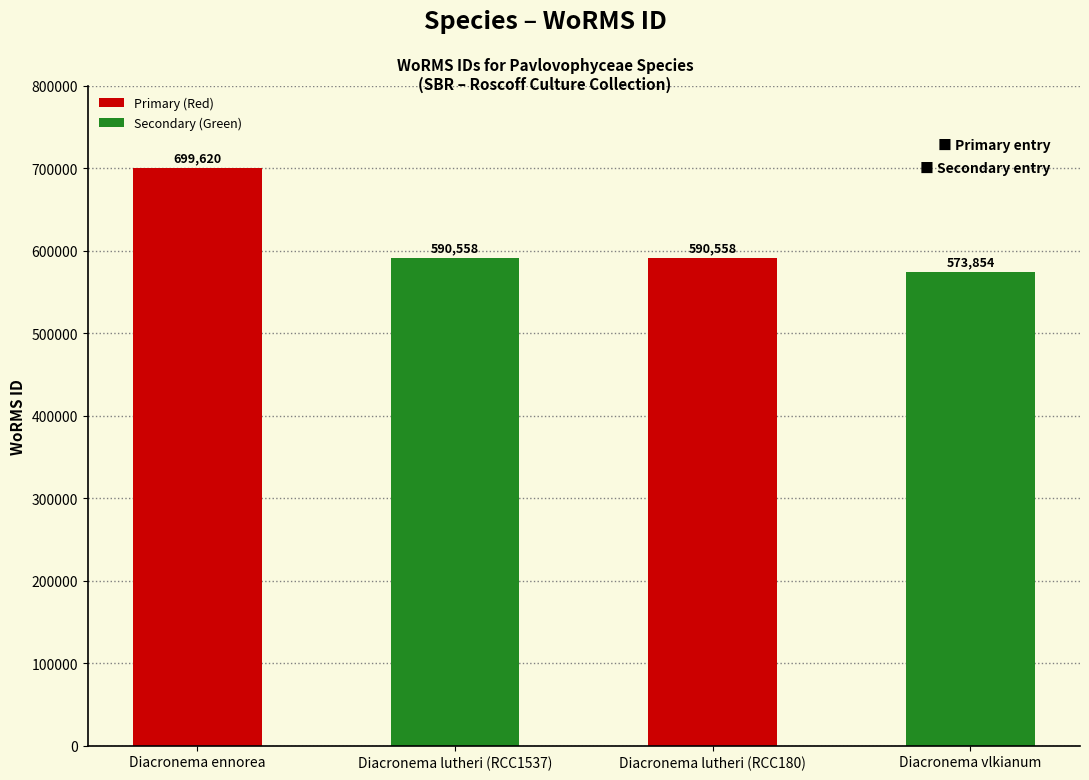

What is the label of the 1st bar from the right?

Diacronema vlkianum